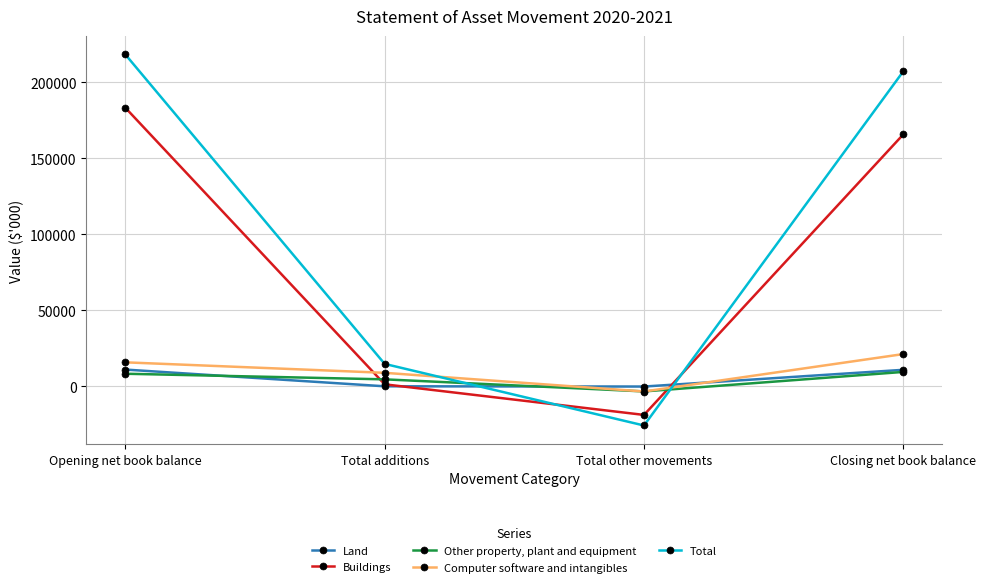

How many data points in Computer software and intangibles are less than 15757?

2